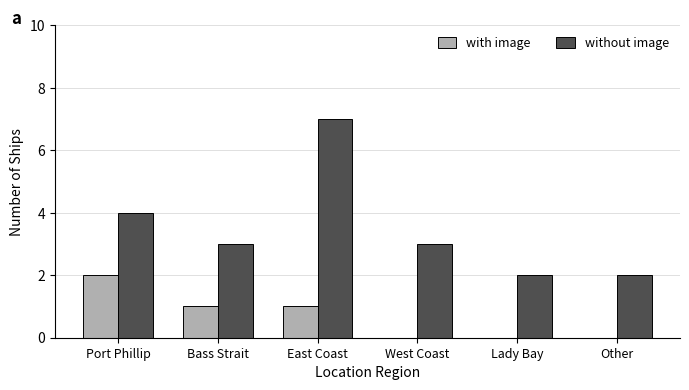

What is the maximum value for without image?

7